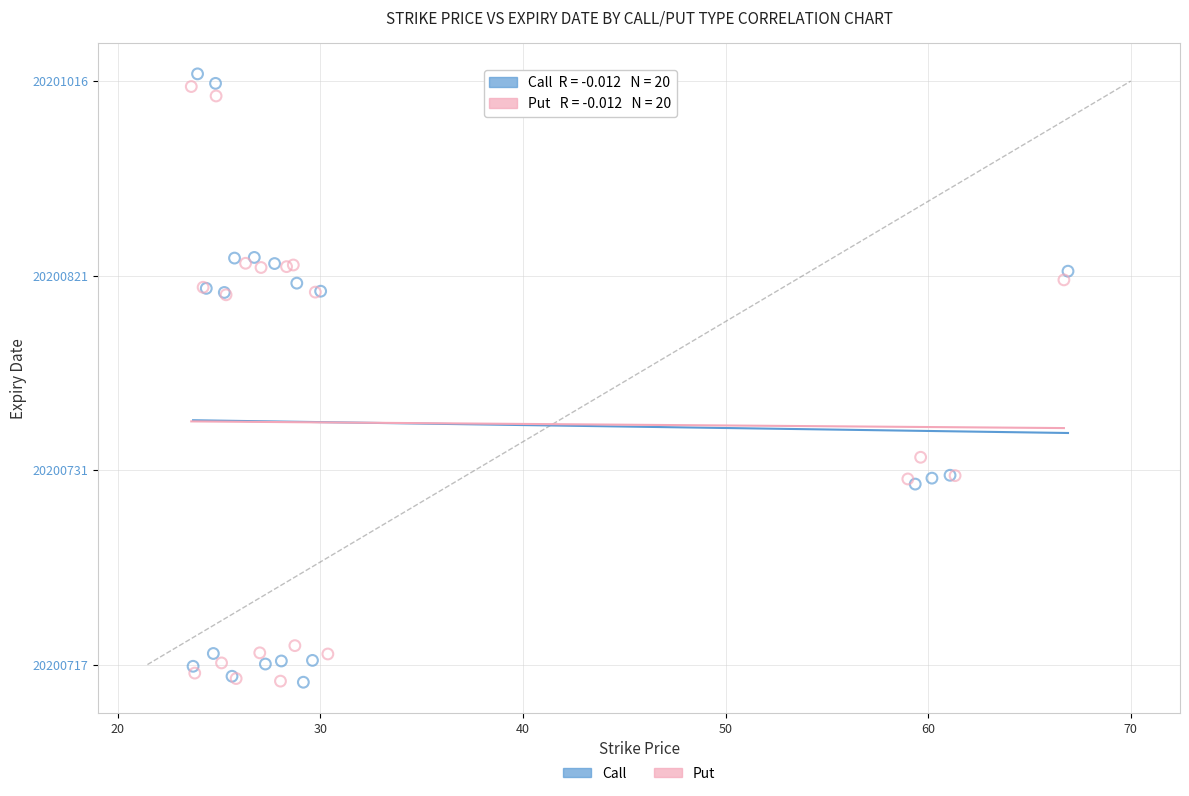

Which series has the largest Y range (max minus min)?

Call